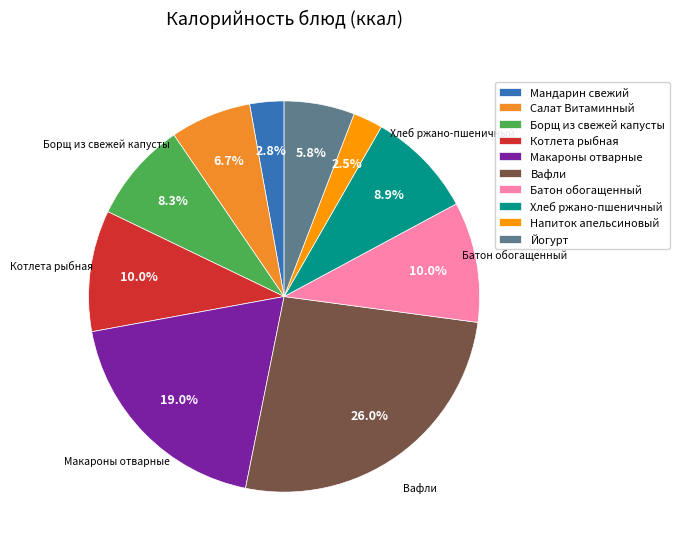

Which category has the biggest portion of the pie?

Вафли